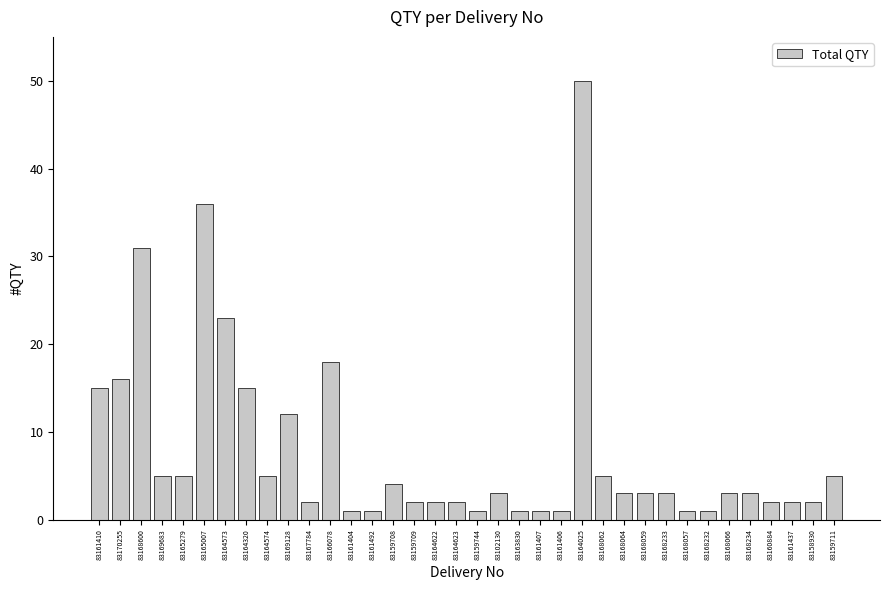

What is the change in value from 83158930 to 83159711?

+3